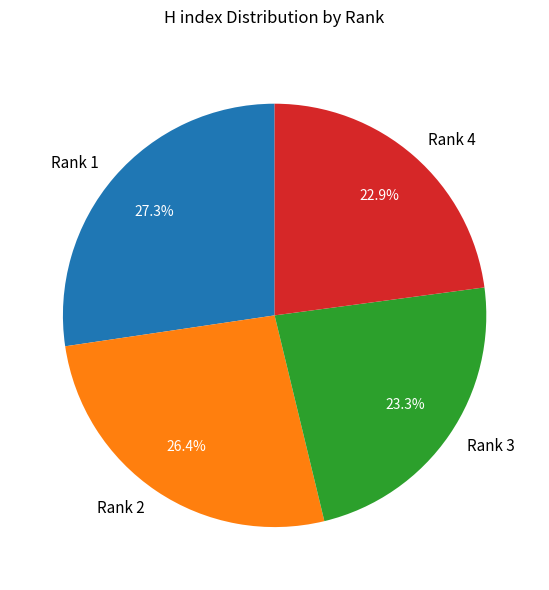

Combined, what portion of the pie is Rank 1 and Rank 2?

53.8%